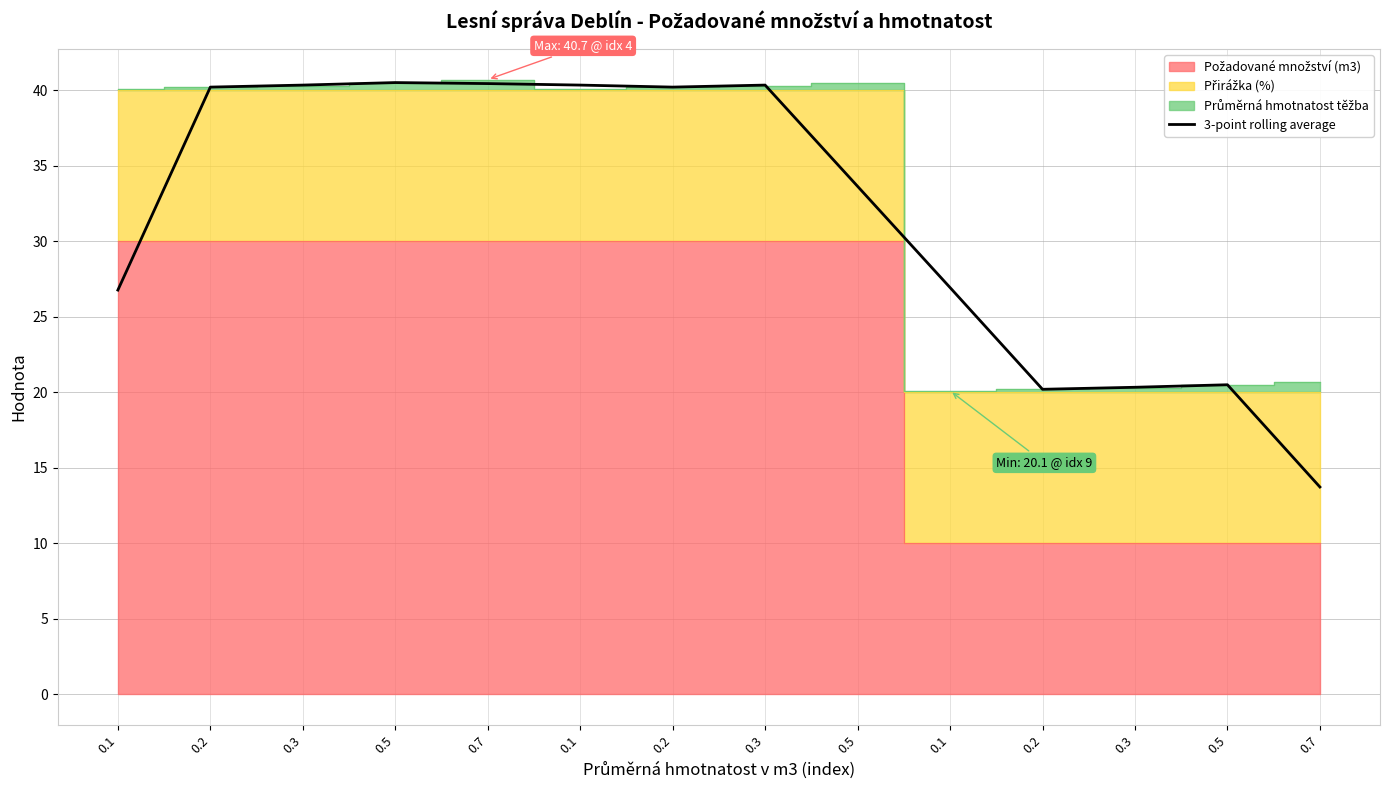

List the labels in order of value, largest first.

0.5, 0.7, 0.1, 0.3, 0.3, 0.2, 0.2, 0.5, 0.1, 0.1, 0.5, 0.3, 0.2, 0.7